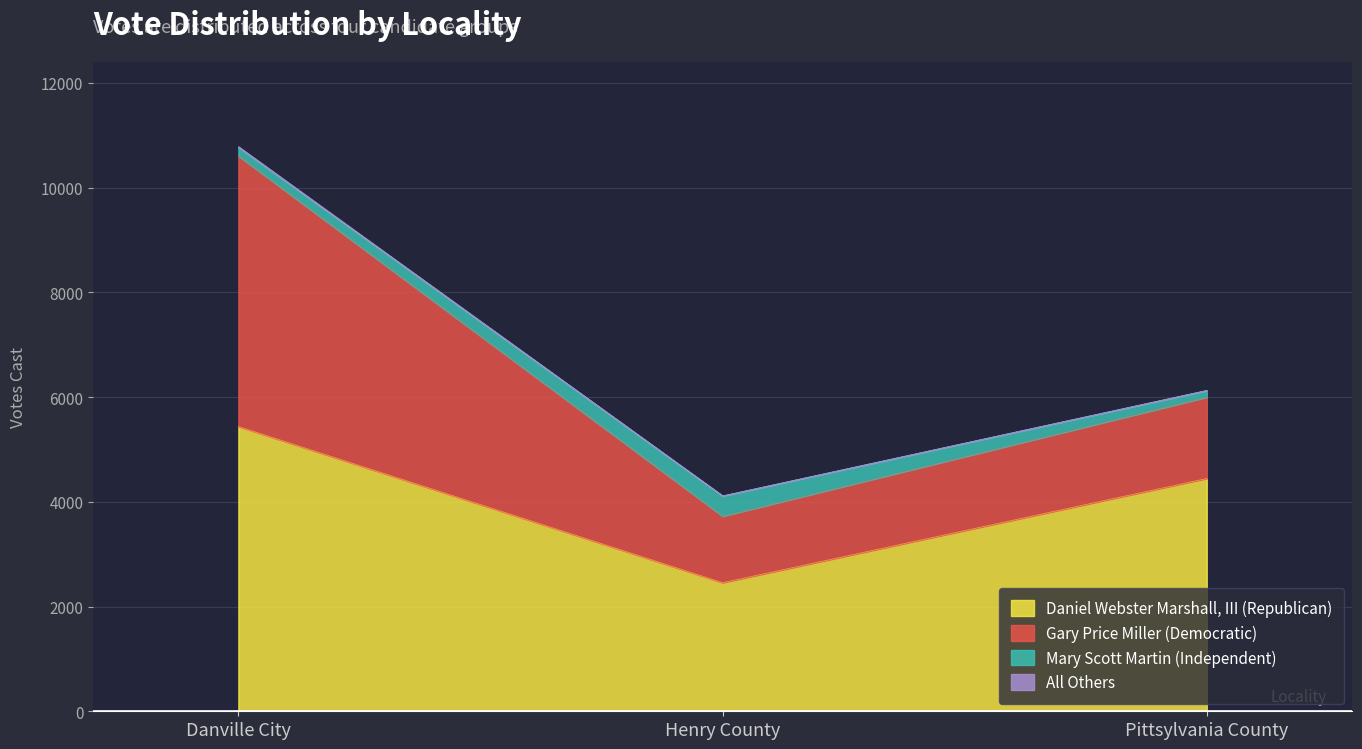

Is it true that Daniel Webster Marshall, III (Republican) equals 902 at Henry County?

False